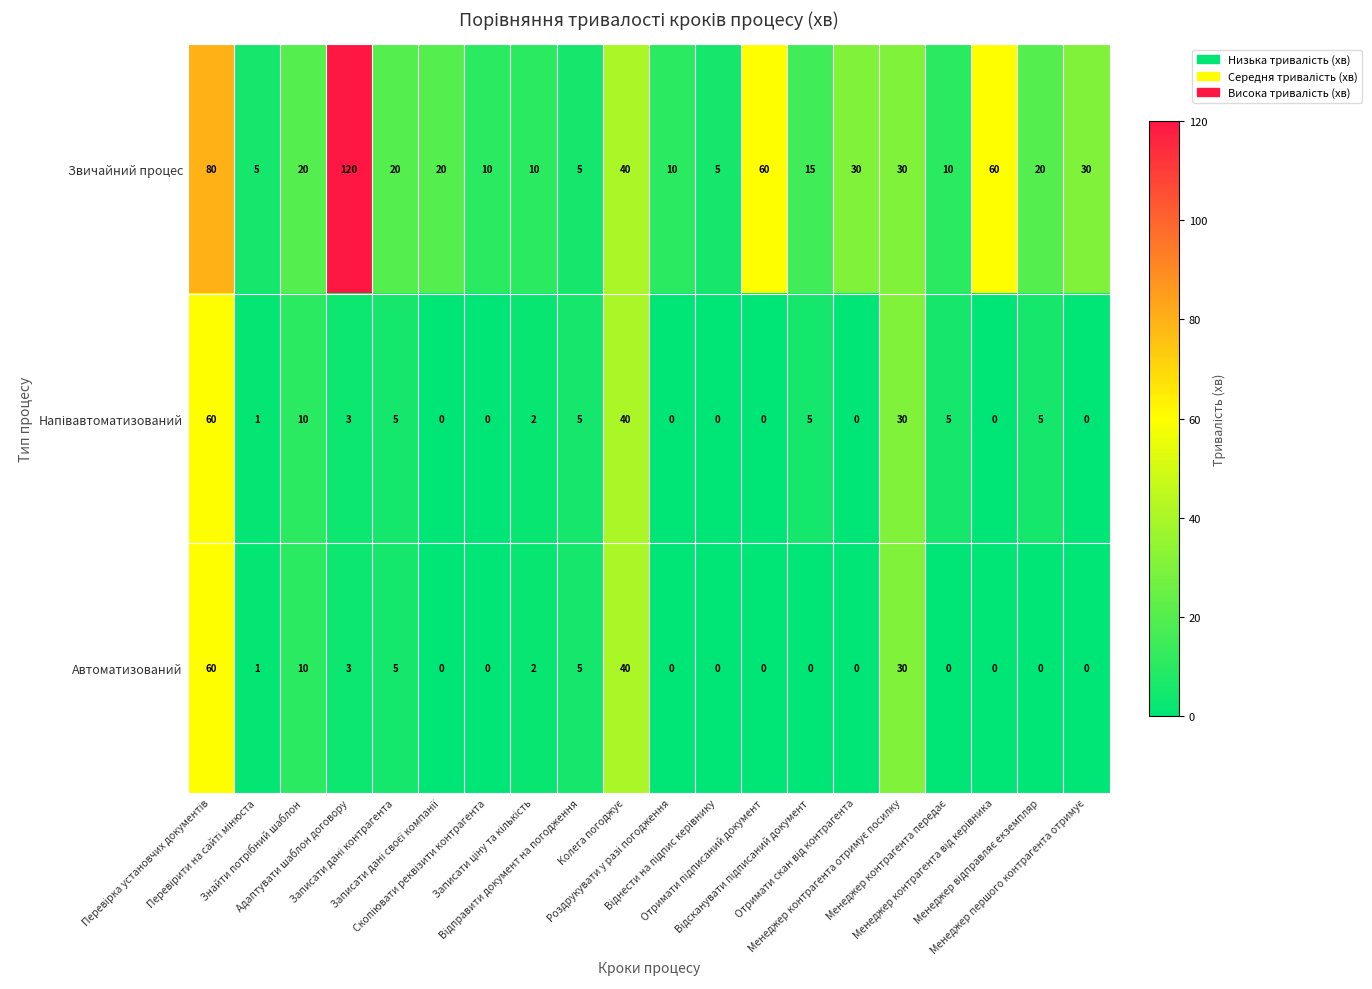

Count the number of data series in this chart.

3